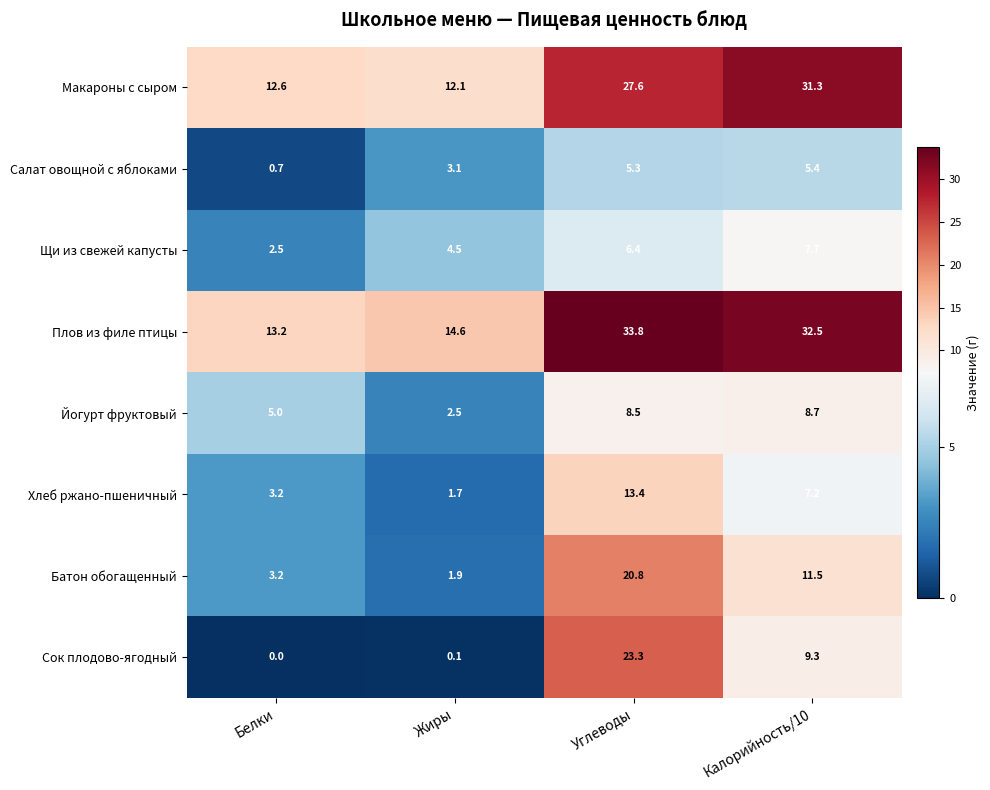

Which series changed the most between Белки and Калорийность/10?

Плов из филе птицы